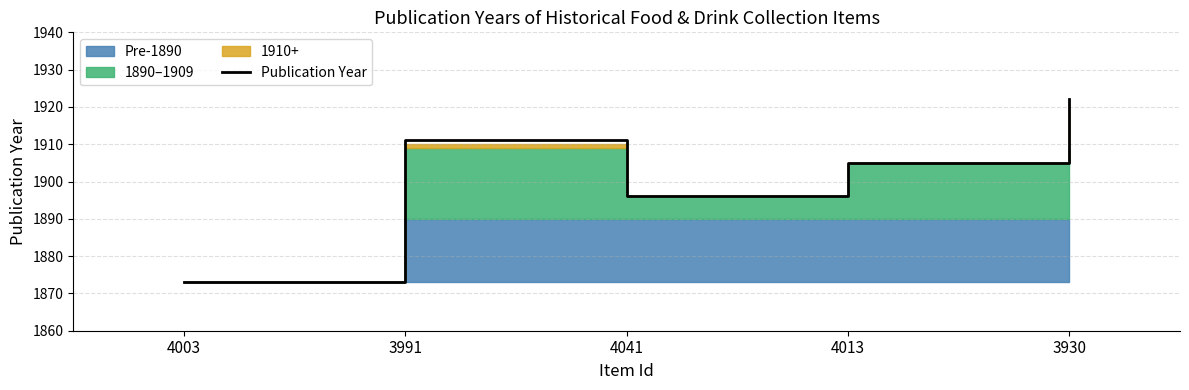

True or false: the data has more than 0 interior local peaks.

True